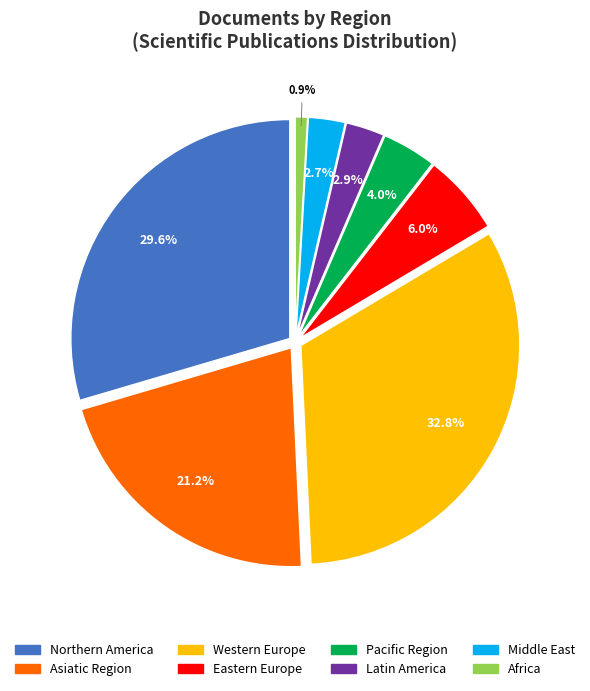

To the nearest percent, what is the difference between the largest and smallest slice percentages?

32%